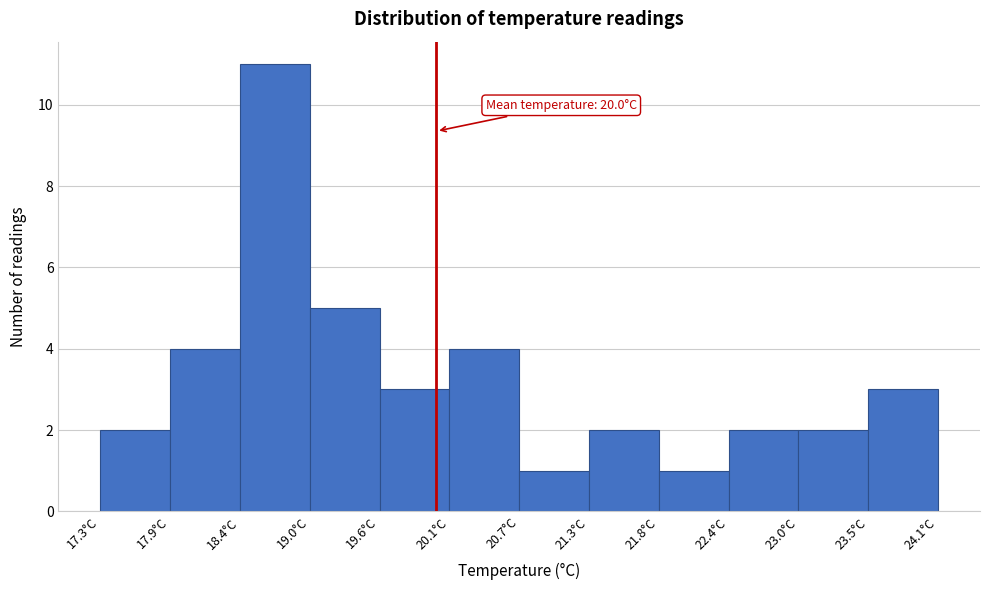

Which range on the x-axis has the tallest bar?

18.4 to 19.0